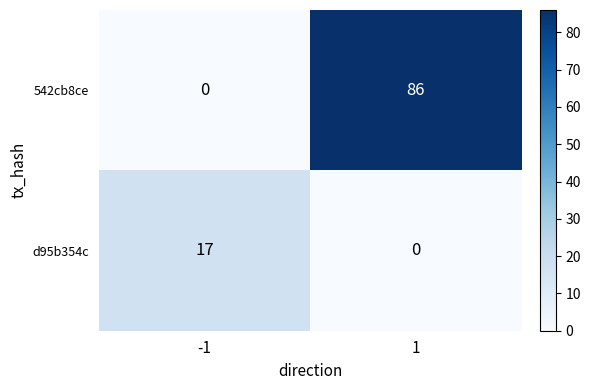

Rank the series by their maximum value, from highest to lowest.

542cb8ce, d95b354c